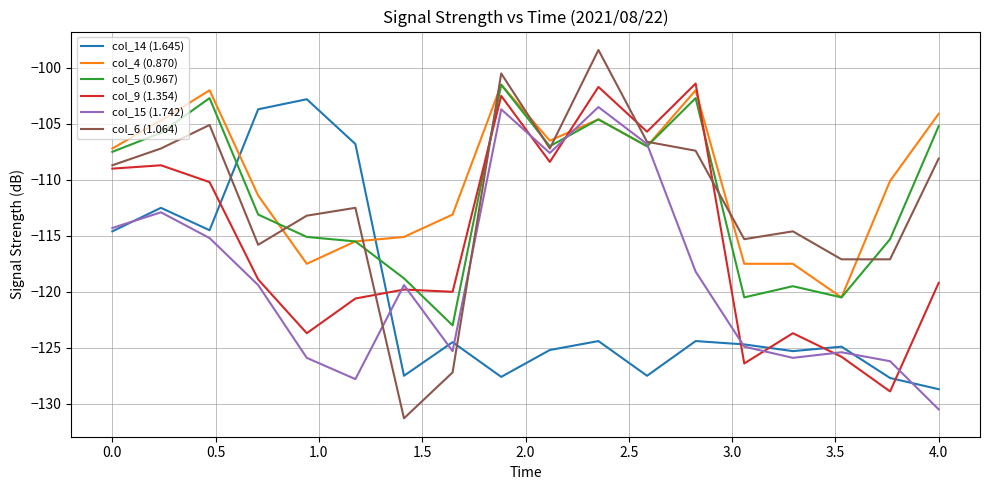

Which series ends up on top after the final intersection of col_14 (1.645) and col_6 (1.064)?

col_6 (1.064)